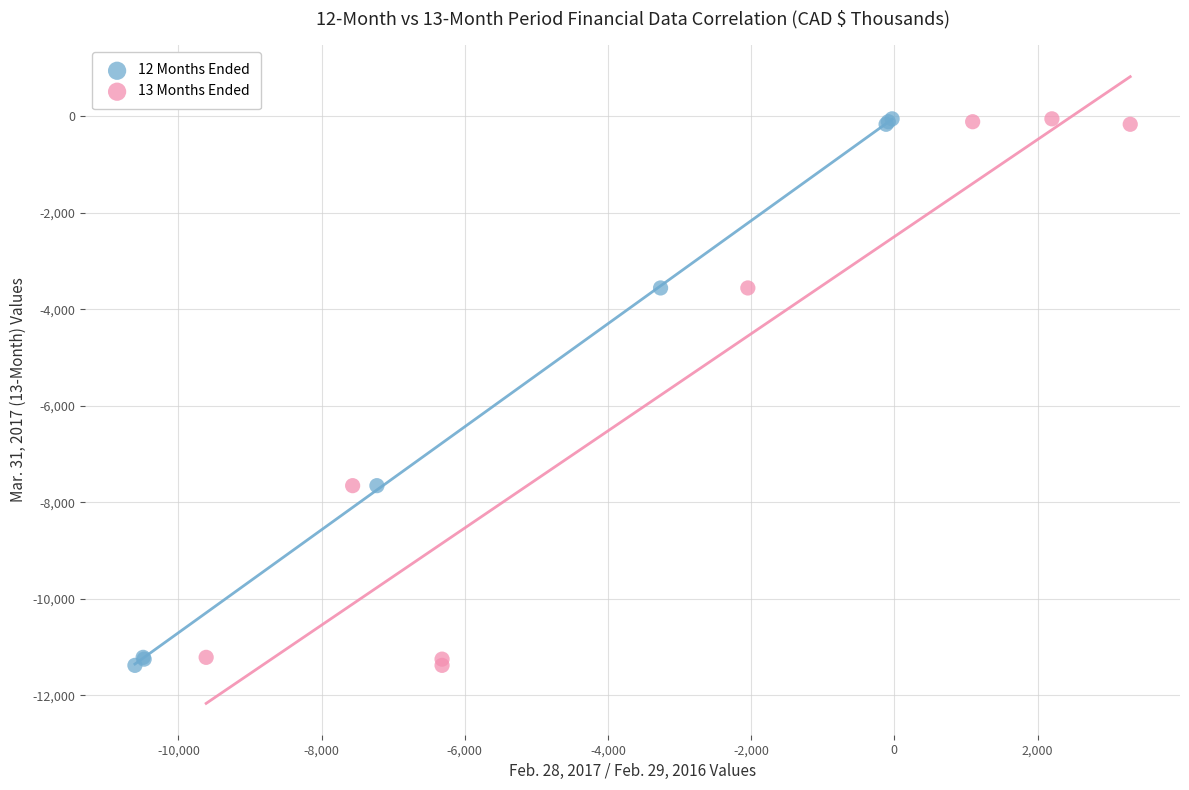

What are all the series names shown in the legend?

12 Months Ended, 13 Months Ended